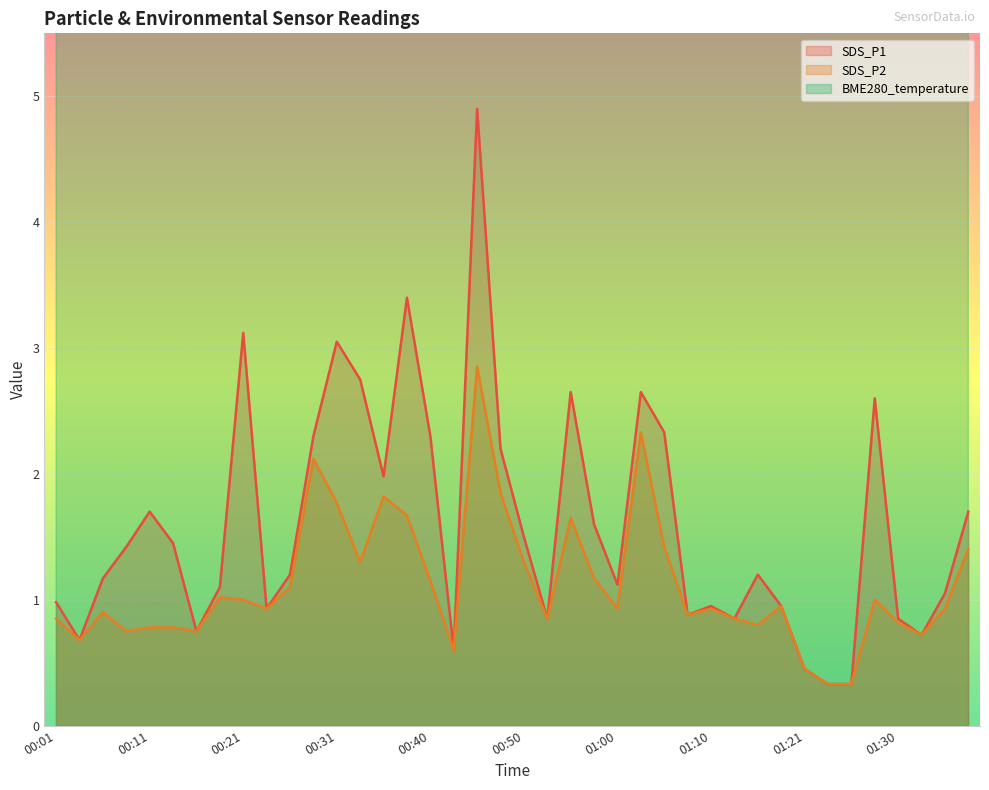

What is the total value across all series at 00:06?

12.3